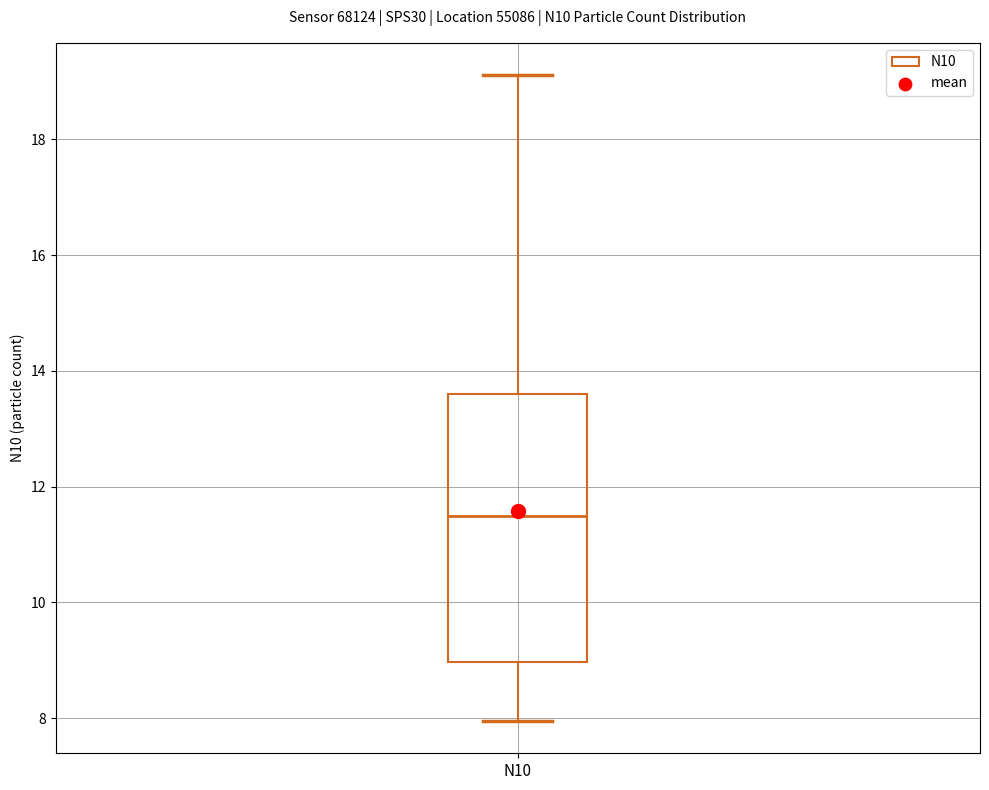

Where does the upper whisker of the box for N10 end on the y-axis? The values are not printed on the chart, so give them approximately, as read against the axis.

19.2